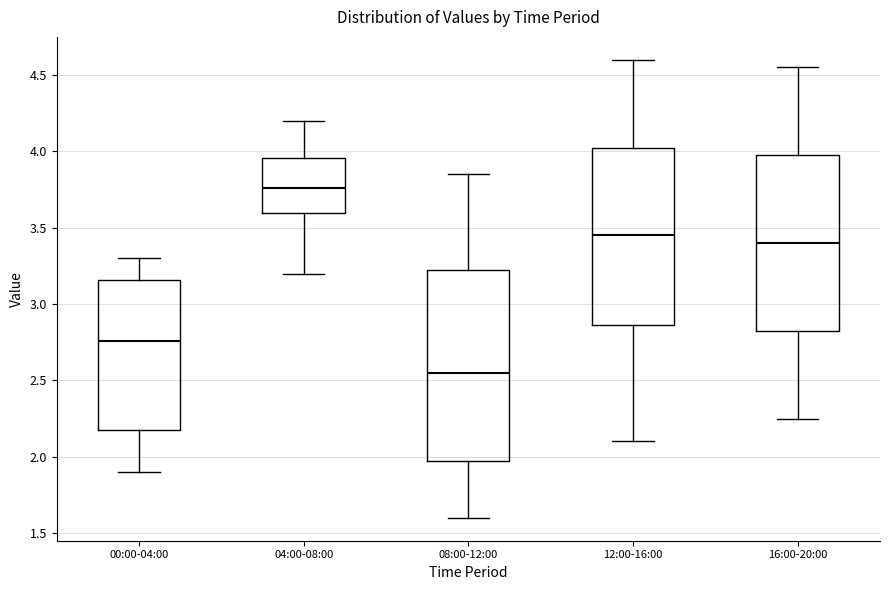

Comparing the boxes themselves (not the whiskers), which one is the tallest?

08:00-12:00